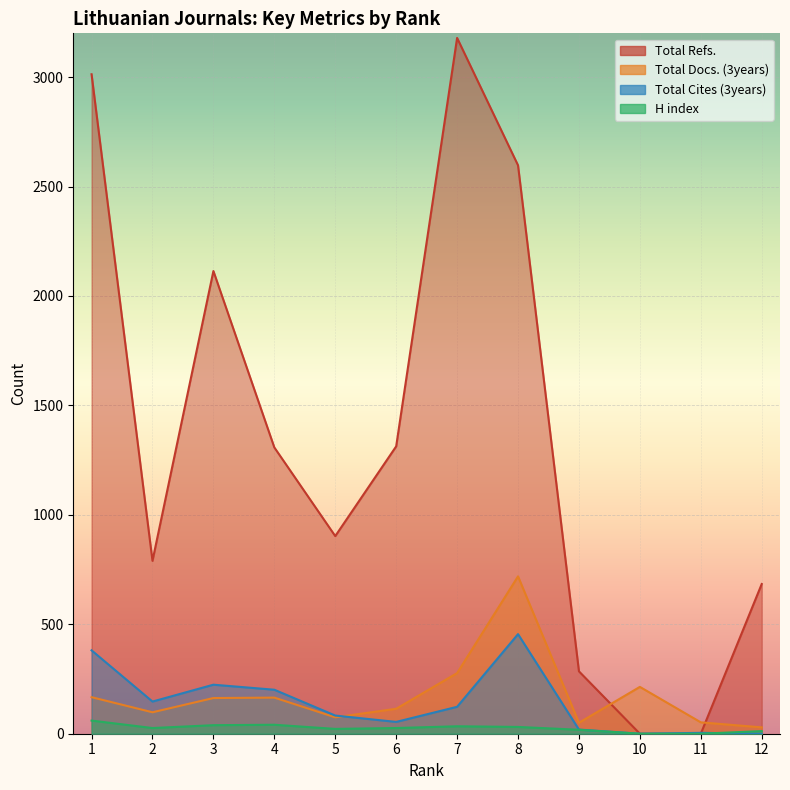

How many positive values does the Total Refs. series have?

10